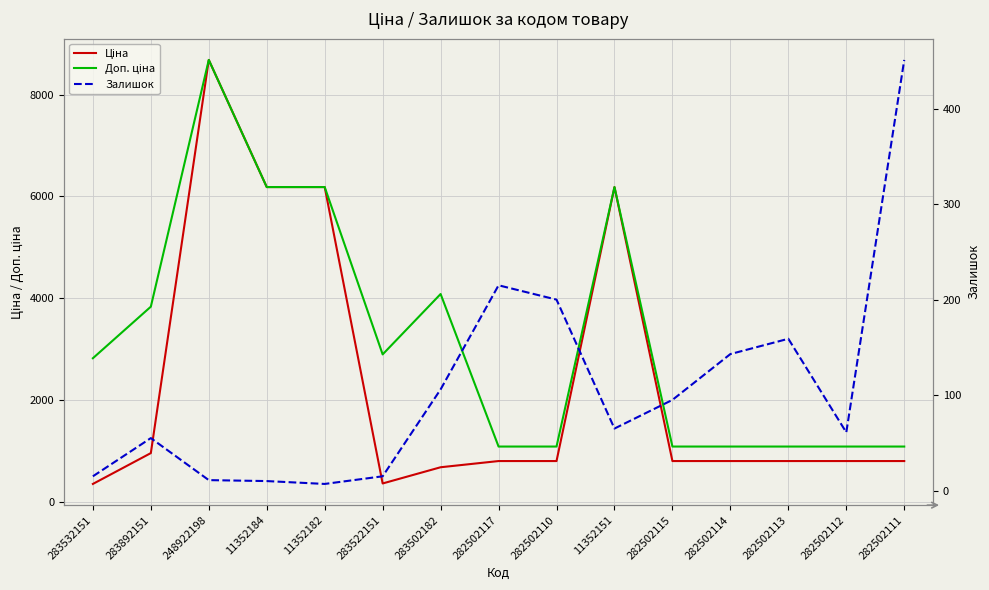

Reading right to left, transcribe all the data shown in this chart.

Ціна: 282502111=802.1	282502112=802.1	282502113=802.1	282502114=802.1	282502115=802.1	11352151=6182.6	282502110=802.1	282502117=802.1	283502182=680.4	283522151=362.1	11352182=6182.6	11352184=6182.6	248922198=8679.5	283892151=958.4	283532151=352.6
Доп. ціна: 282502111=1087.0	282502112=1087.0	282502113=1087.0	282502114=1087.0	282502115=1087.0	11352151=6182.6	282502110=1087.0	282502117=1087.0	283502182=4082.3	283522151=2896.6	11352182=6182.6	11352184=6182.6	248922198=8679.5	283892151=3833.8	283532151=2821.2
Залишок: 282502111=451.0	282502112=61.0	282502113=159.0	282502114=143.0	282502115=95.0	11352151=65.0	282502110=200.0	282502117=215.0	283502182=106.0	283522151=15.0	11352182=7.0	11352184=10.0	248922198=11.0	283892151=55.0	283532151=15.0